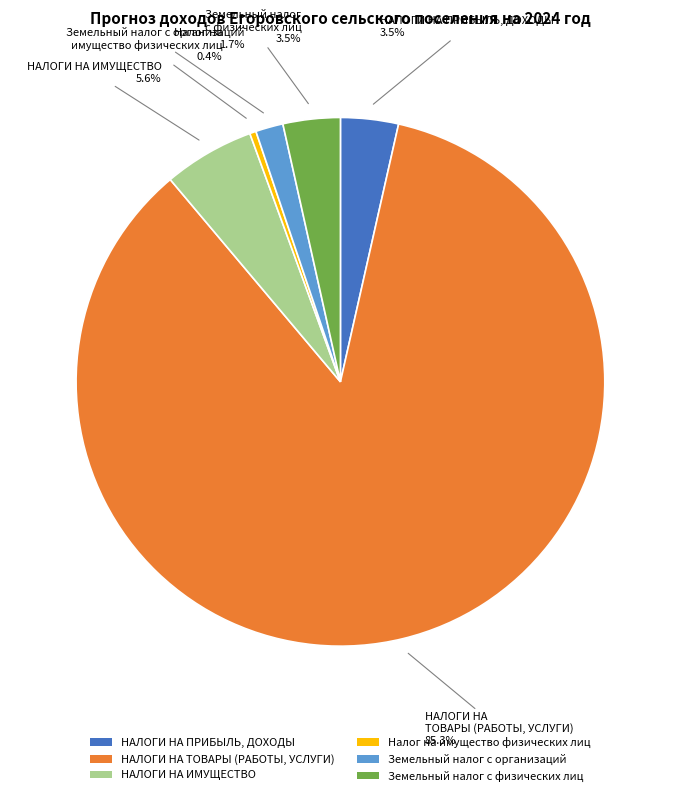

What percentage do НАЛОГИ НА ИМУЩЕСТВО and НАЛОГИ НА ПРИБЫЛЬ, ДОХОДЫ together represent?

9.1%